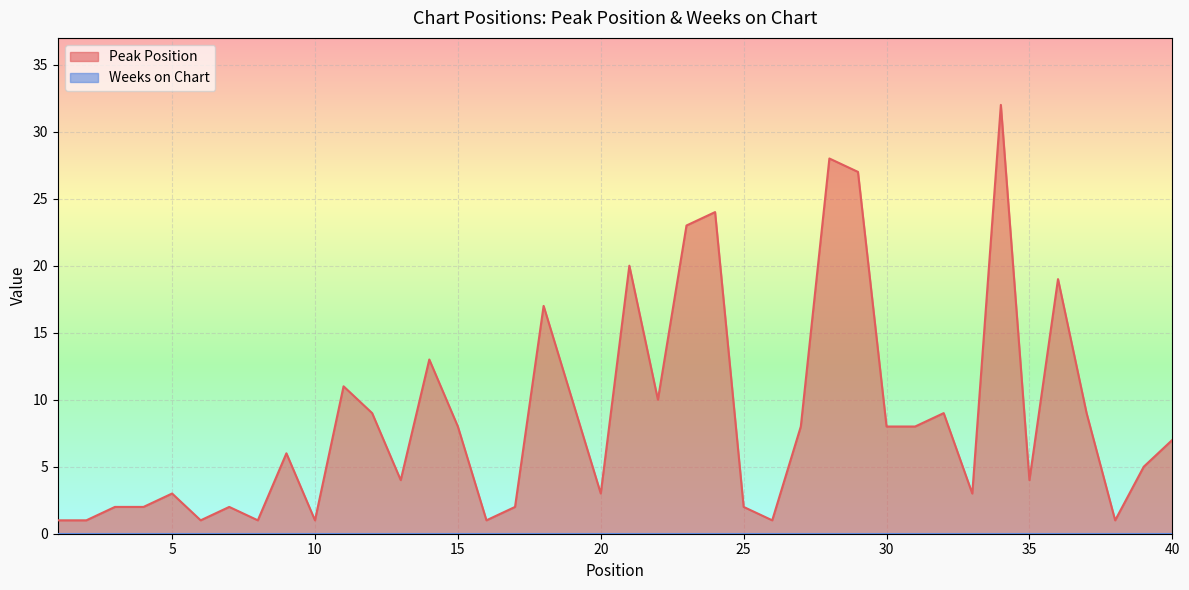

Does the chart display data point markers on the line(s)?

No